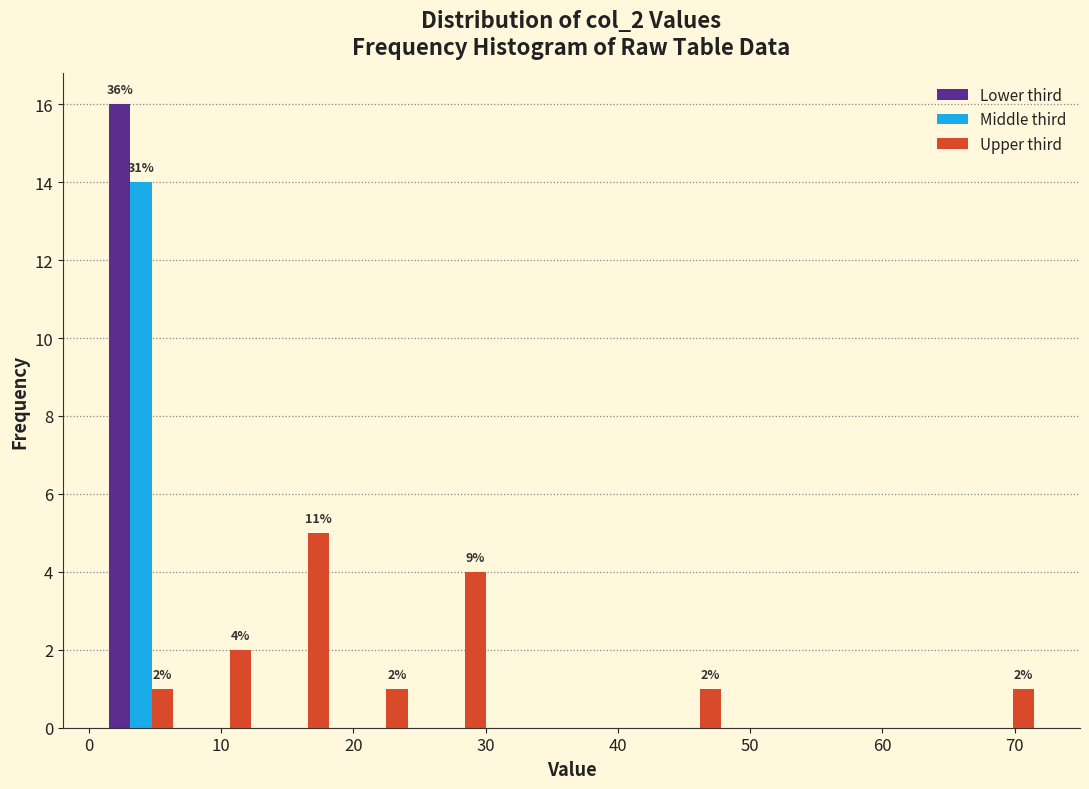

In the Upper third series, which range on the x-axis has the tallest bar?

13 to 19